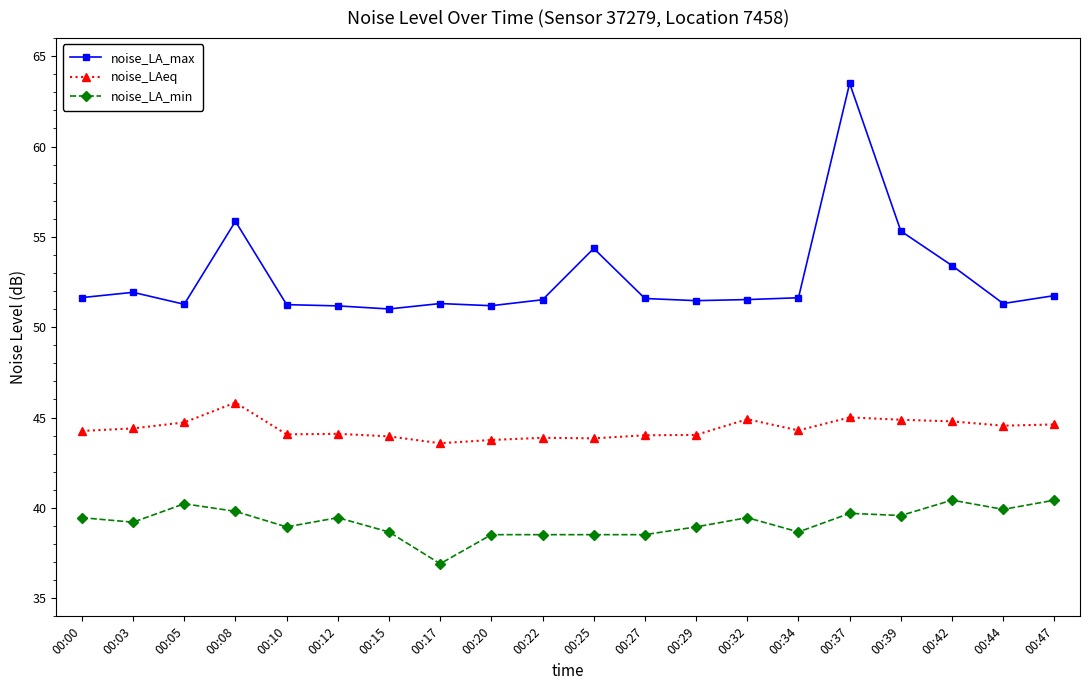

List the series in order of their overall mean, highest first.

noise_LA_max, noise_LAeq, noise_LA_min